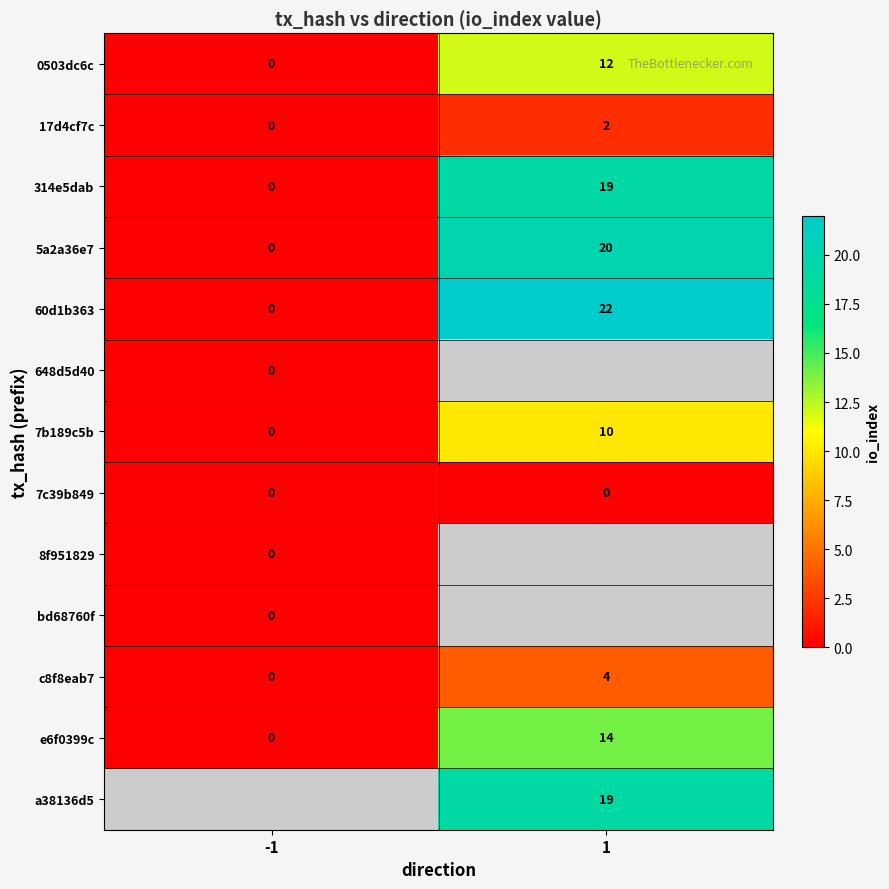

True or false: 60d1b363 has a value of 22 at 1.

True